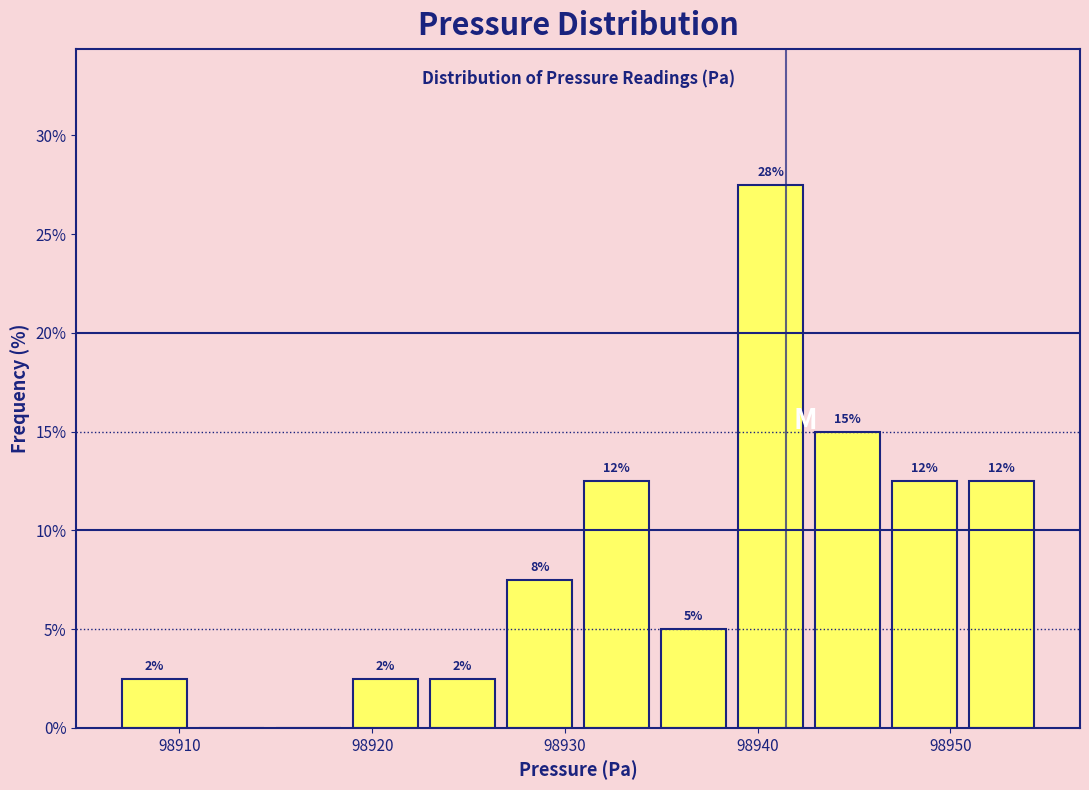

Around what value on the x-axis is the tallest bar? Give the approximate position of its centre, as read against the axis.

98941